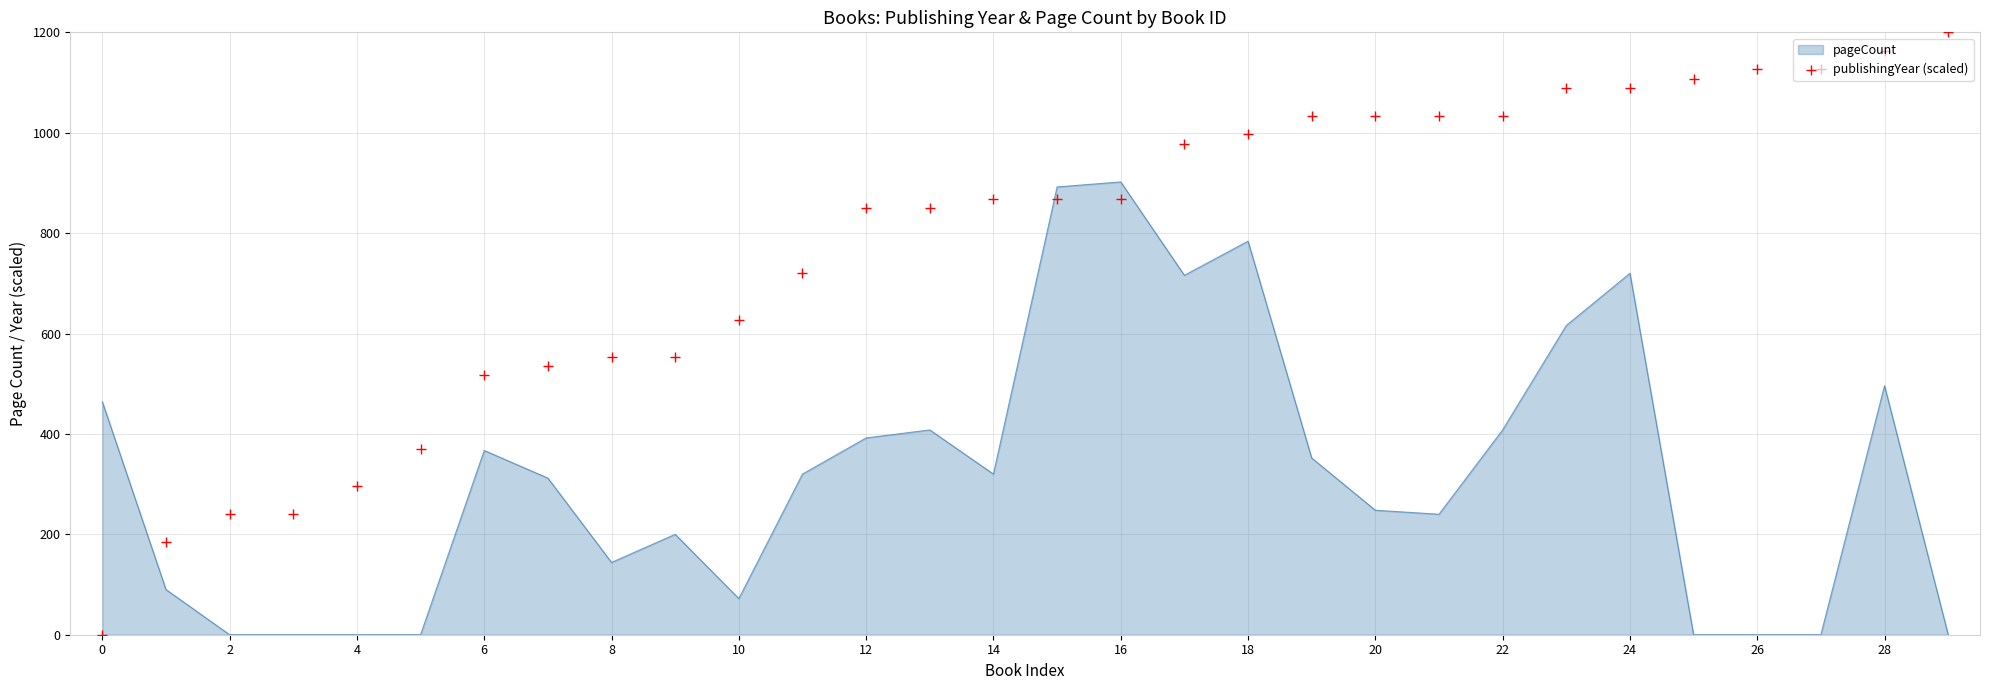

Between 12 and 24, which is larger?

24